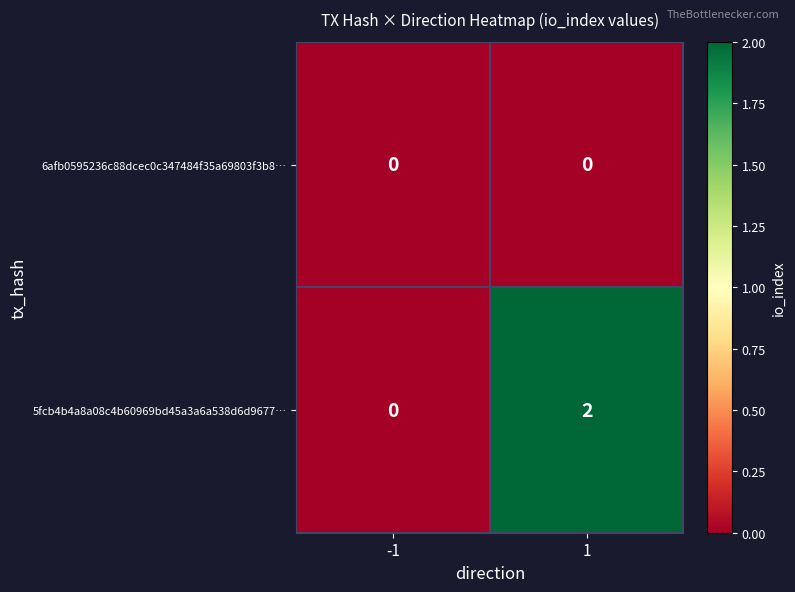

Is it true that 5fcb4b4a8a08c4b60969bd45a3a6a538d6d9677… equals 2 at 1?

True